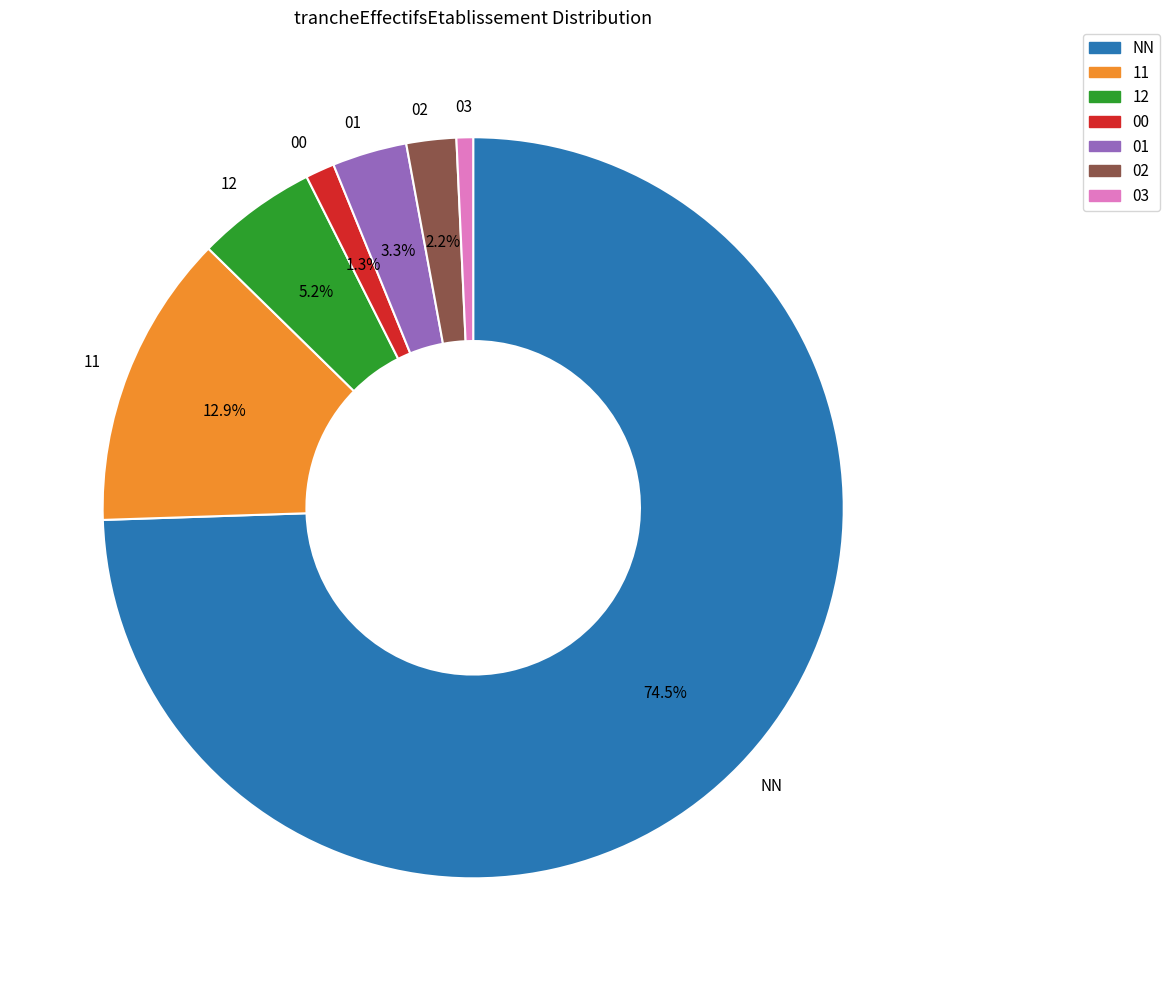

How many segments does this pie chart have?

7